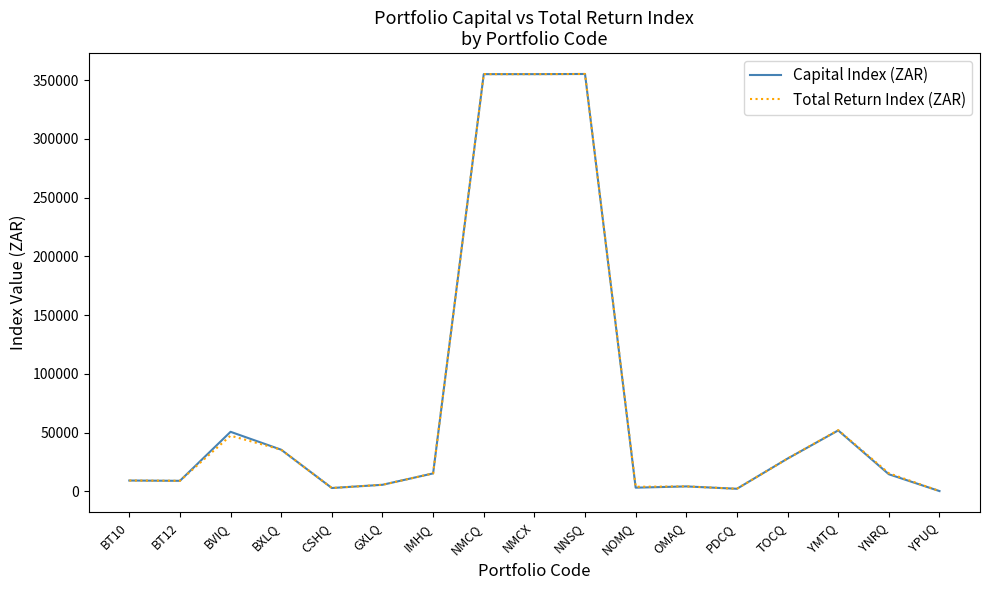

The value of Total Return Index (ZAR) at BT12 is 9047.6. True or false?

True